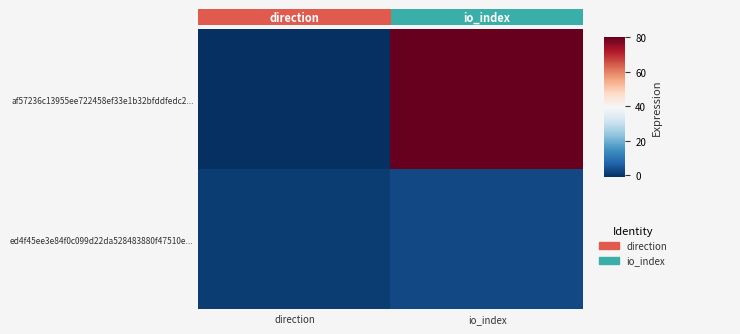

Which category has the lowest value in the af57236c13955ee722458ef33e1b32bfddfedc2... series?

direction